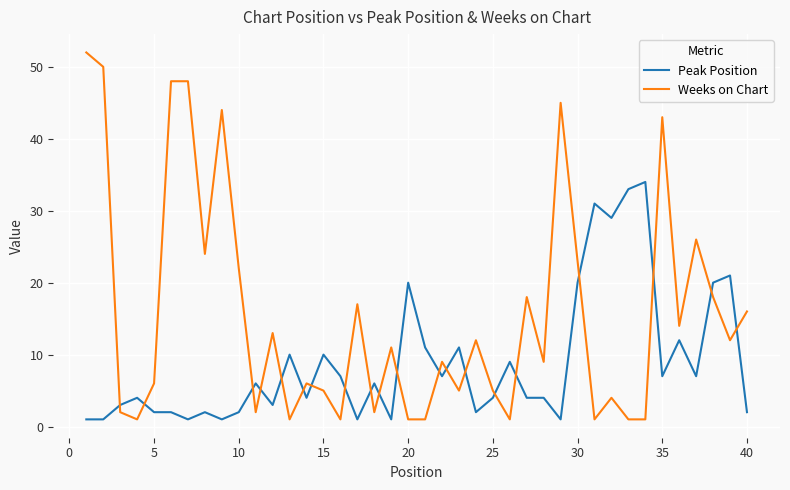

After their last crossing, which series has the higher values: Weeks on Chart or Peak Position?

Weeks on Chart